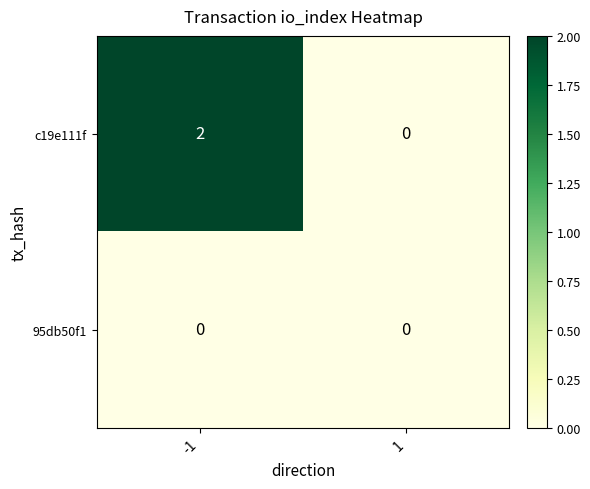

Rank the series by their average value, from highest to lowest.

c19e111f, 95db50f1